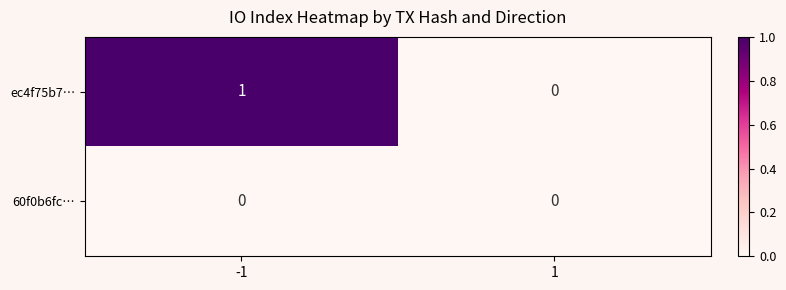

How many distinct data groups are displayed?

2